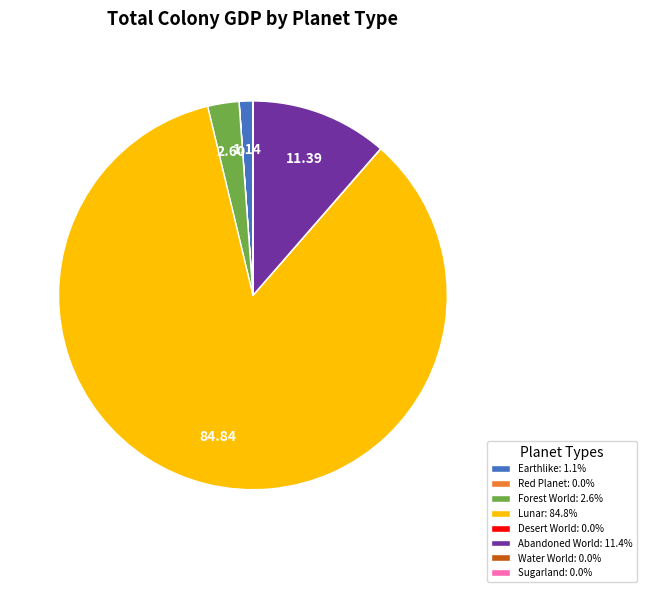

Is there any slice that represents more than half of the pie?

Yes